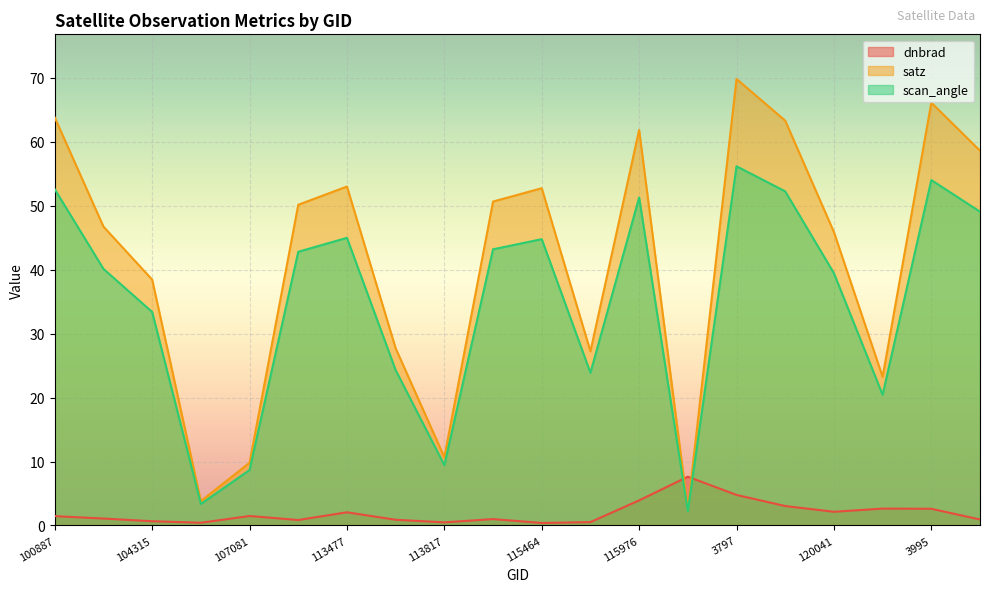

Reading right to left, list all the values displayed in this chart.

dnbrad: 121771=0.9	3995=2.6	120388=2.6	120041=2.1	119873=3.0	3797=4.8	119351=7.6	115976=3.9	115591=0.5	115464=0.4	115226=1.0	113817=0.5	113644=0.9	113477=2.1	109184=0.9	107081=1.5	104431=0.4	104315=0.7	101013=1.1	100887=1.5
satz: 121771=58.6	3995=66.1	120388=23.2	120041=45.9	119873=63.3	3797=69.8	119351=2.5	115976=61.8	115591=27.2	115464=52.7	115226=50.6	113817=10.7	113644=27.7	113477=53.0	109184=50.1	107081=9.8	104431=3.8	104315=38.4	101013=46.7	100887=63.7
scan_angle: 121771=49.0	3995=54.0	120388=20.4	120041=39.4	119873=52.2	3797=56.1	119351=2.2	115976=51.3	115591=23.9	115464=44.7	115226=43.2	113817=9.4	113644=24.3	113477=44.9	109184=42.8	107081=8.7	104431=3.4	104315=33.4	101013=40.1	100887=52.5